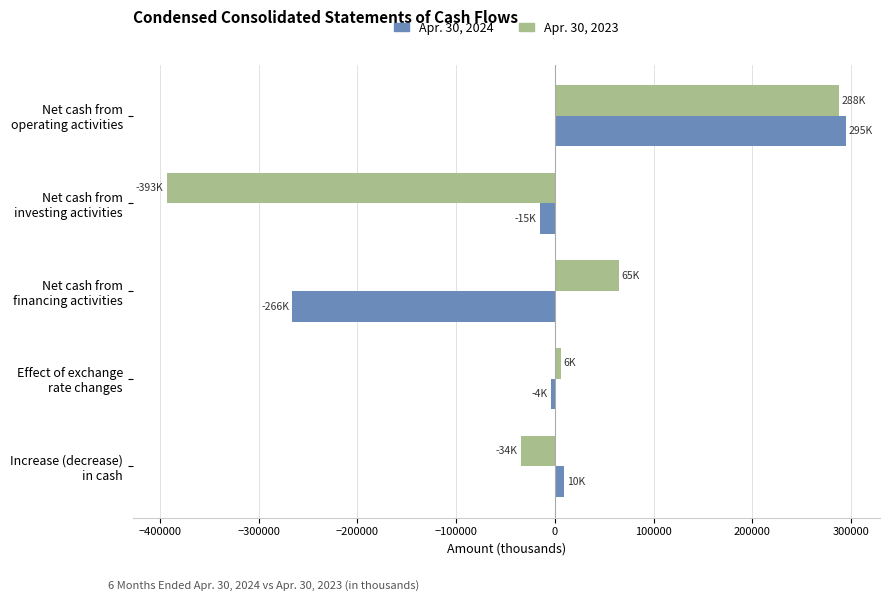

What are all the series names shown in the legend?

Apr. 30, 2024, Apr. 30, 2023